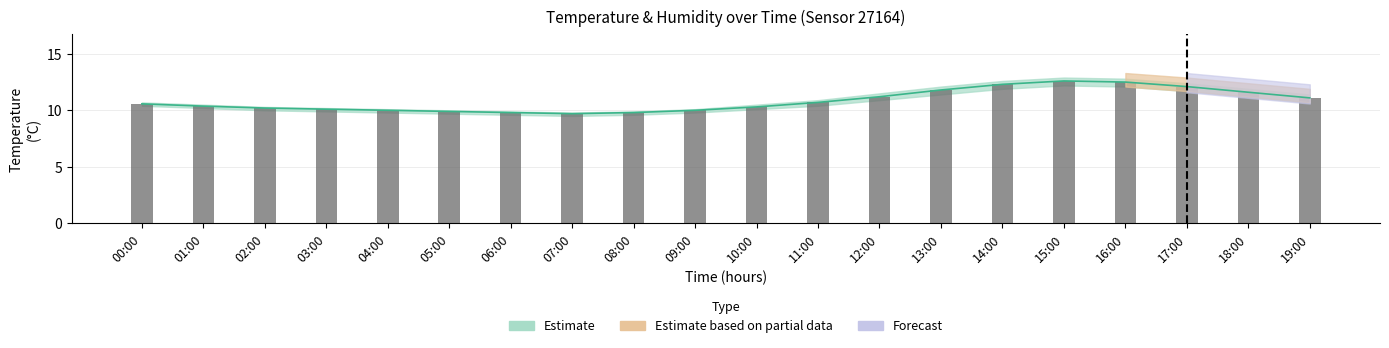

The value at 03:00 is 3.1. True or false?

False